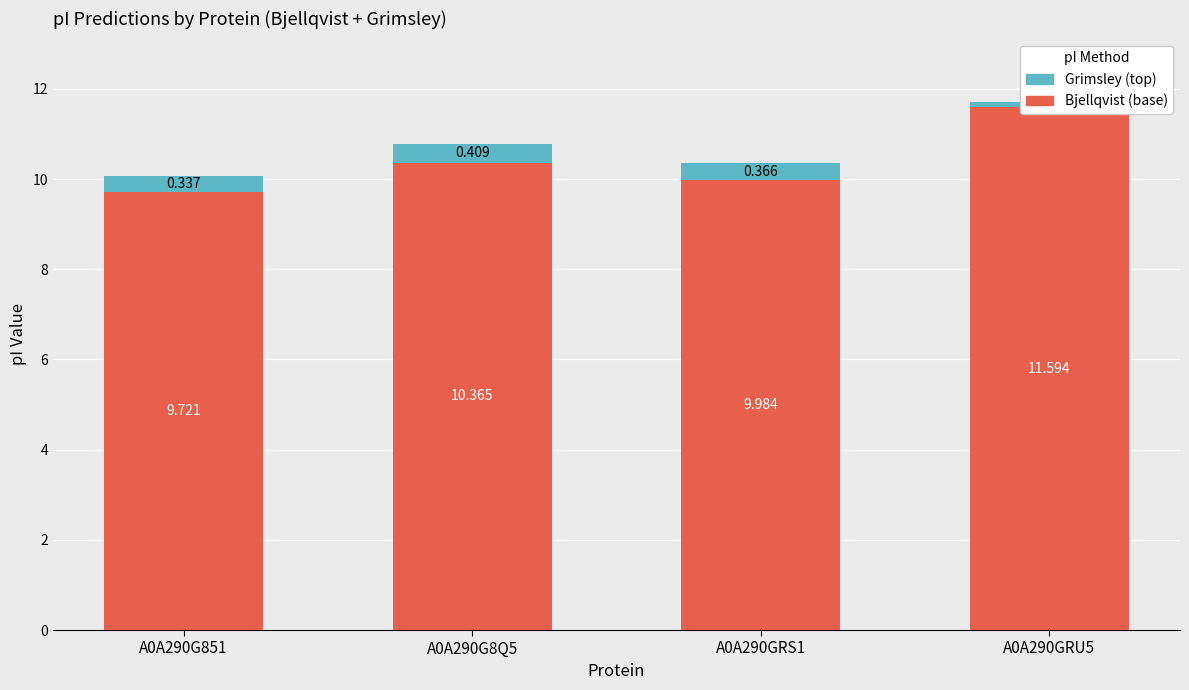

What is the highest value of the Grimsley series?

0.4